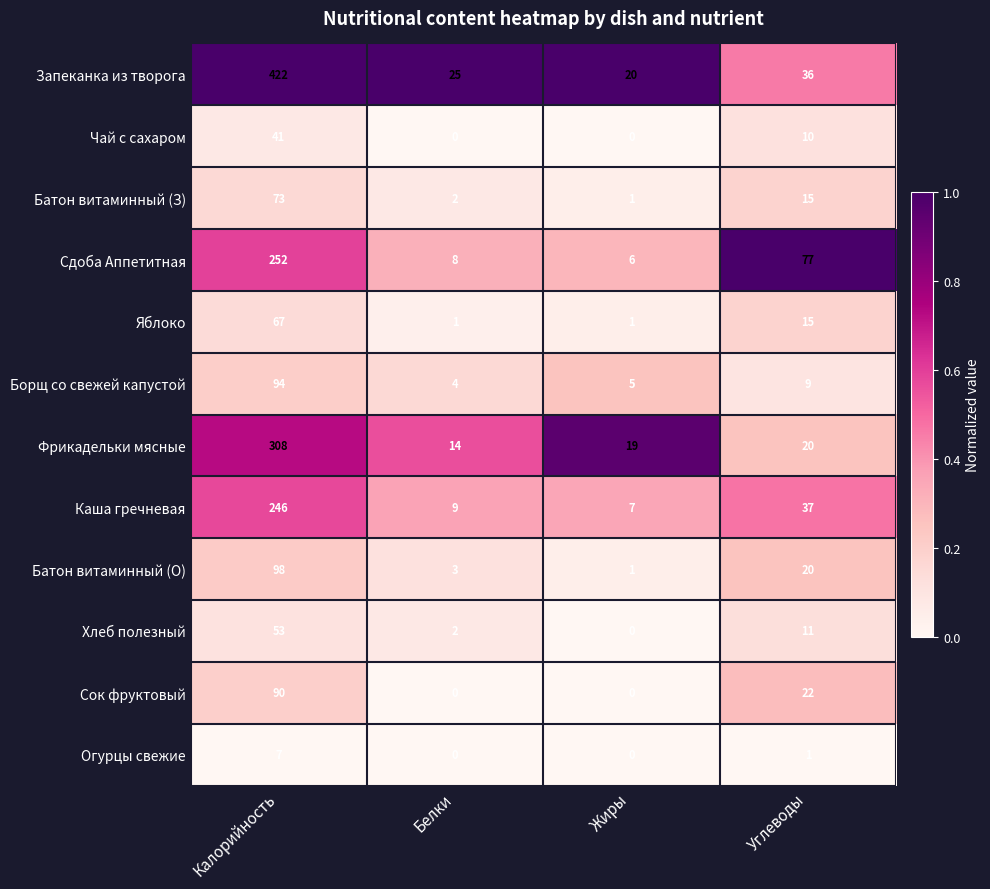

At how many categories does at least one series exceed 0?

4